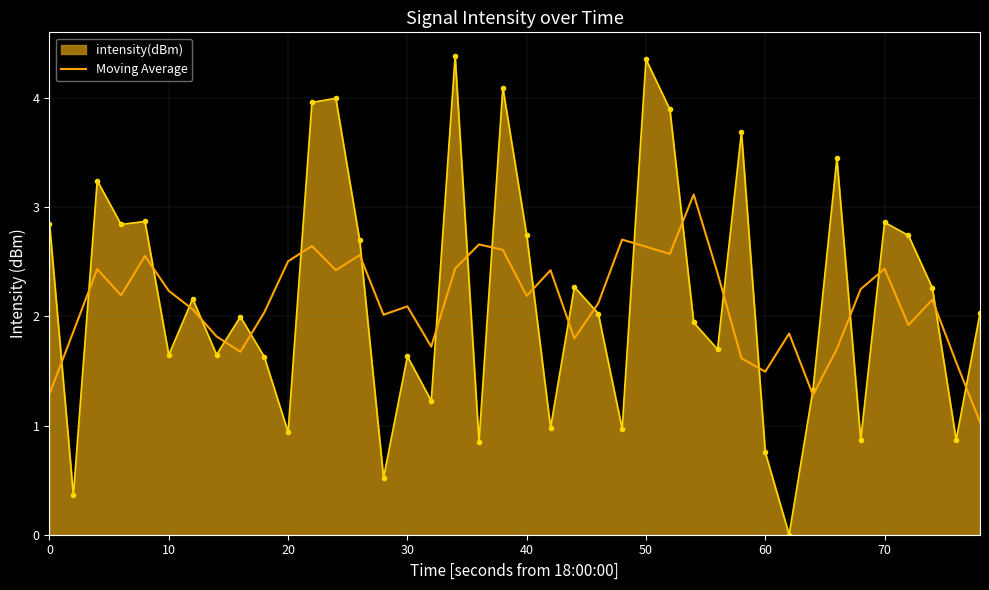

After their last crossing, which series has the higher values: Moving Average or intensity(dBm)?

intensity(dBm)